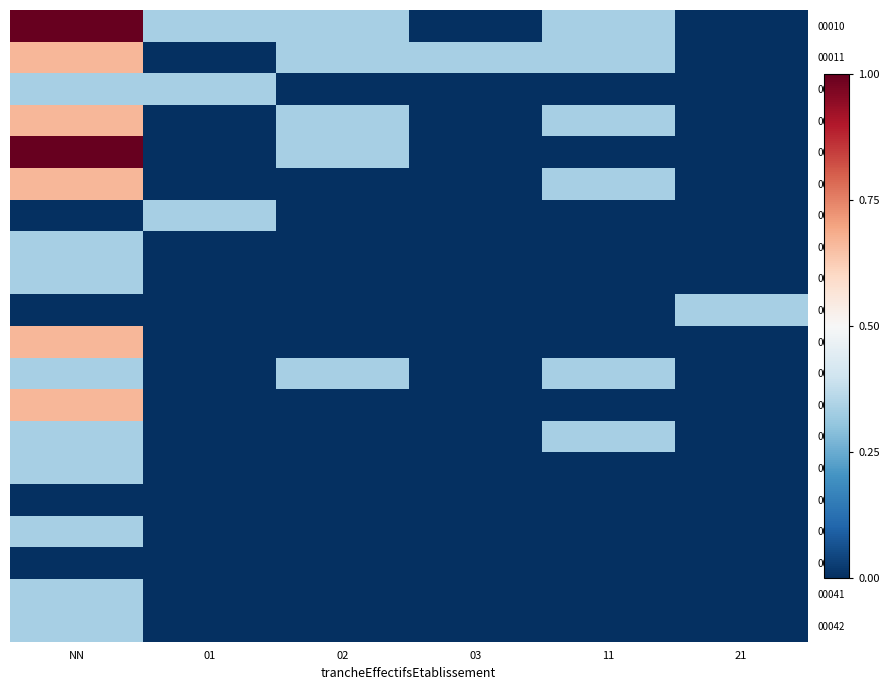

Reading left to right, transcribe all the data shown in this chart.

00010: NN=1.0	01=0.3	02=0.3	03=0.0	11=0.3	21=0.0
00011: NN=0.7	01=0.0	02=0.3	03=0.3	11=0.3	21=0.0
00012: NN=0.3	01=0.3	02=0.0	03=0.0	11=0.0	21=0.0
00013: NN=0.7	01=0.0	02=0.3	03=0.0	11=0.3	21=0.0
00014: NN=1.0	01=0.0	02=0.3	03=0.0	11=0.0	21=0.0
00015: NN=0.7	01=0.0	02=0.0	03=0.0	11=0.3	21=0.0
00016: NN=0.0	01=0.3	02=0.0	03=0.0	11=0.0	21=0.0
00017: NN=0.3	01=0.0	02=0.0	03=0.0	11=0.0	21=0.0
00018: NN=0.3	01=0.0	02=0.0	03=0.0	11=0.0	21=0.0
00019: NN=0.0	01=0.0	02=0.0	03=0.0	11=0.0	21=0.3
00021: NN=0.7	01=0.0	02=0.0	03=0.0	11=0.0	21=0.0
00022: NN=0.3	01=0.0	02=0.3	03=0.0	11=0.3	21=0.0
00026: NN=0.7	01=0.0	02=0.0	03=0.0	11=0.0	21=0.0
00027: NN=0.3	01=0.0	02=0.0	03=0.0	11=0.3	21=0.0
00030: NN=0.3	01=0.0	02=0.0	03=0.0	11=0.0	21=0.0
00032: NN=0.0	01=0.0	02=0.0	03=0.0	11=0.0	21=0.0
00034: NN=0.3	01=0.0	02=0.0	03=0.0	11=0.0	21=0.0
00039: NN=0.0	01=0.0	02=0.0	03=0.0	11=0.0	21=0.0
00041: NN=0.3	01=0.0	02=0.0	03=0.0	11=0.0	21=0.0
00042: NN=0.3	01=0.0	02=0.0	03=0.0	11=0.0	21=0.0